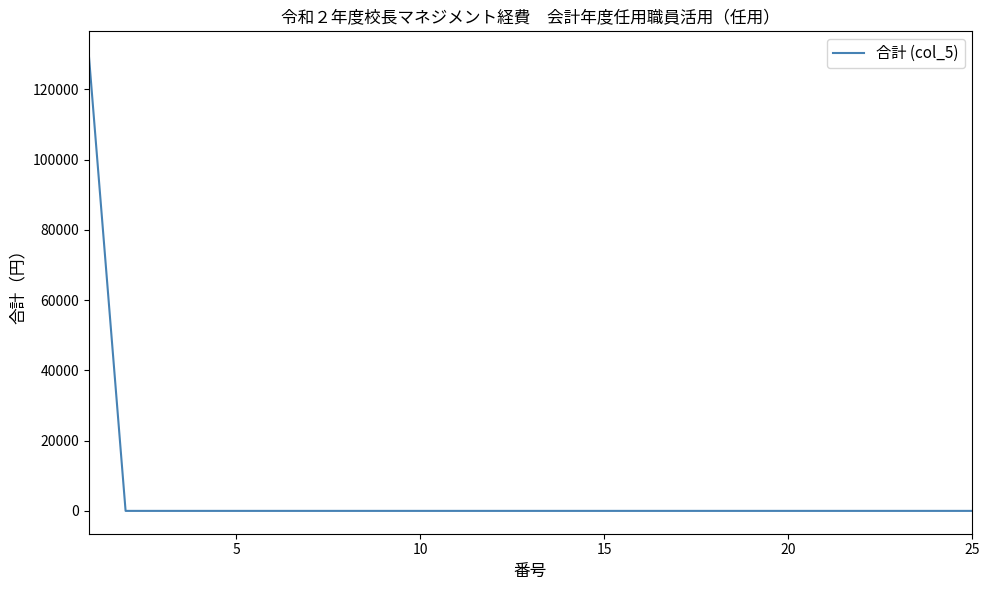

What is the maximum value shown in the chart?

130000